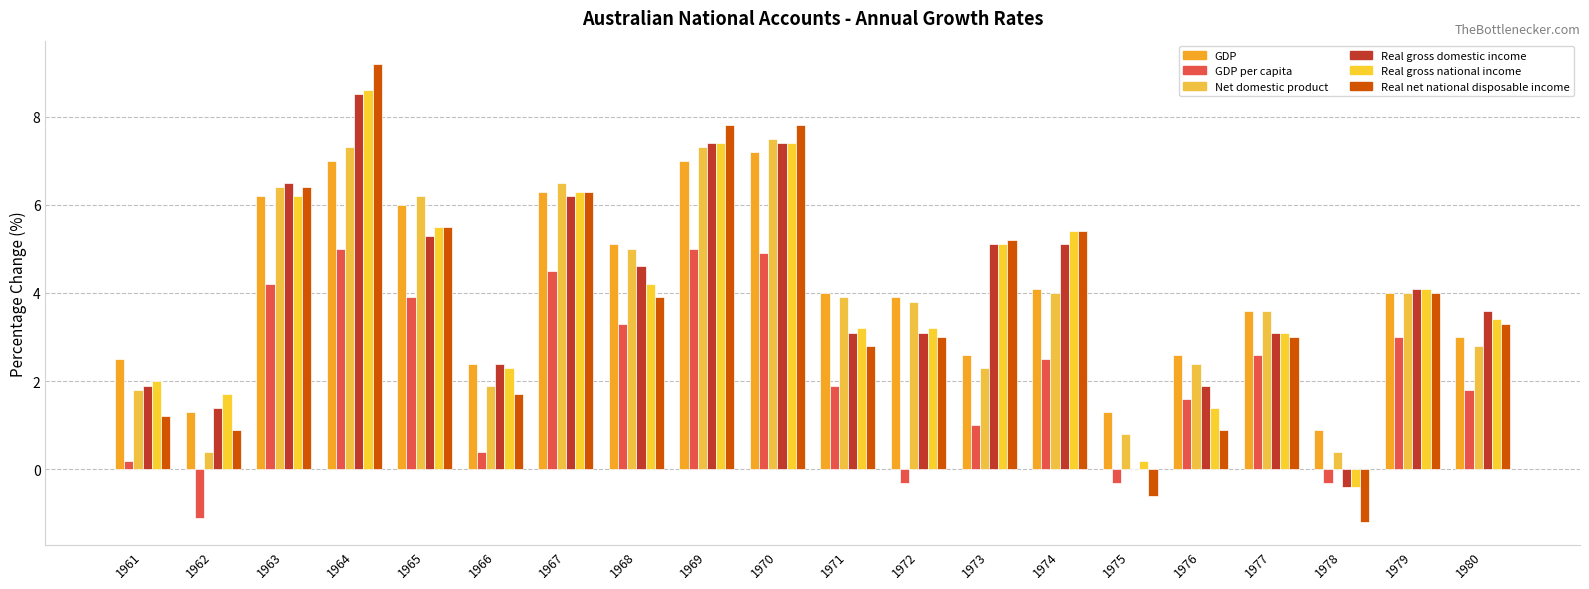

How many categories are shown in the chart?

20